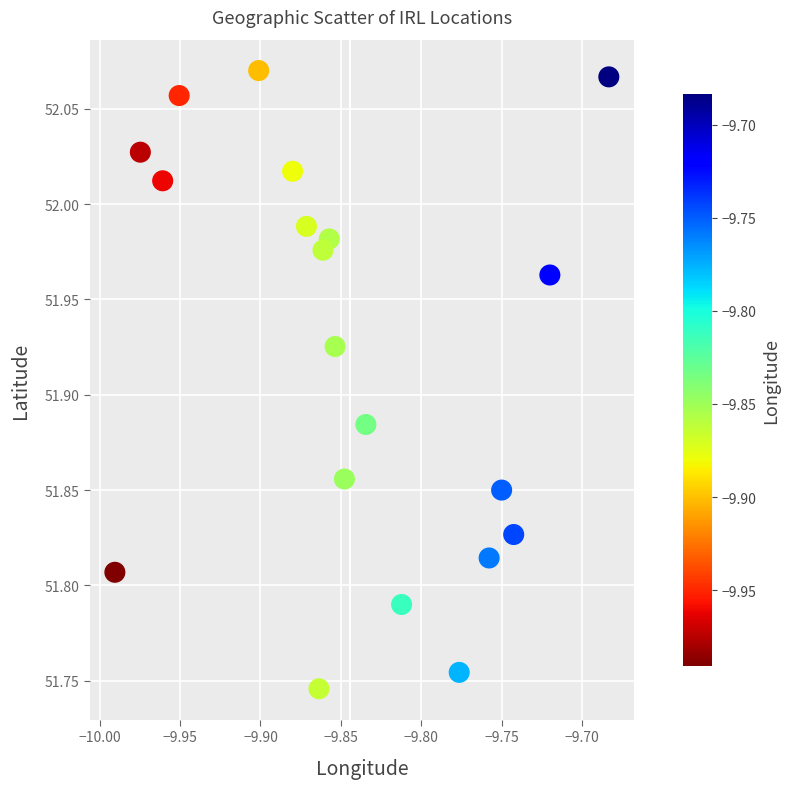

What is the range of X values (max minus min)?

0.3